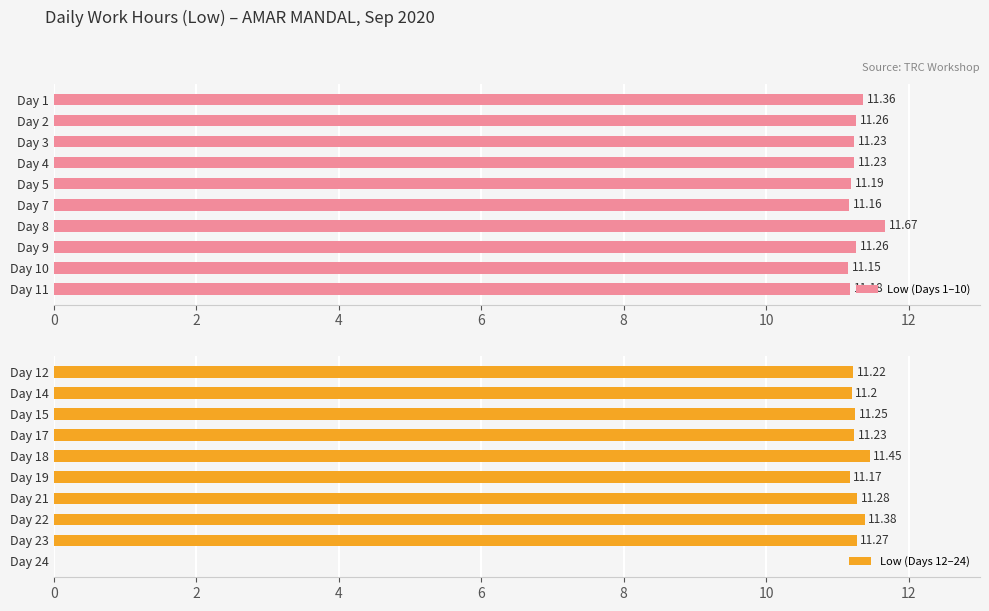

How many Low (Days 1–10) values are between 11 and 12?

10